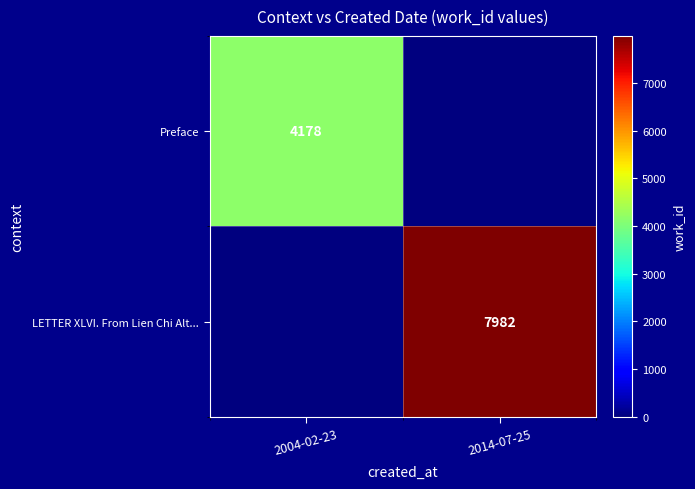

Is the value of LETTER XLVI. From Lien Chi Alt... at 2014-07-25 greater than the value of Preface at 2004-02-23?

Yes